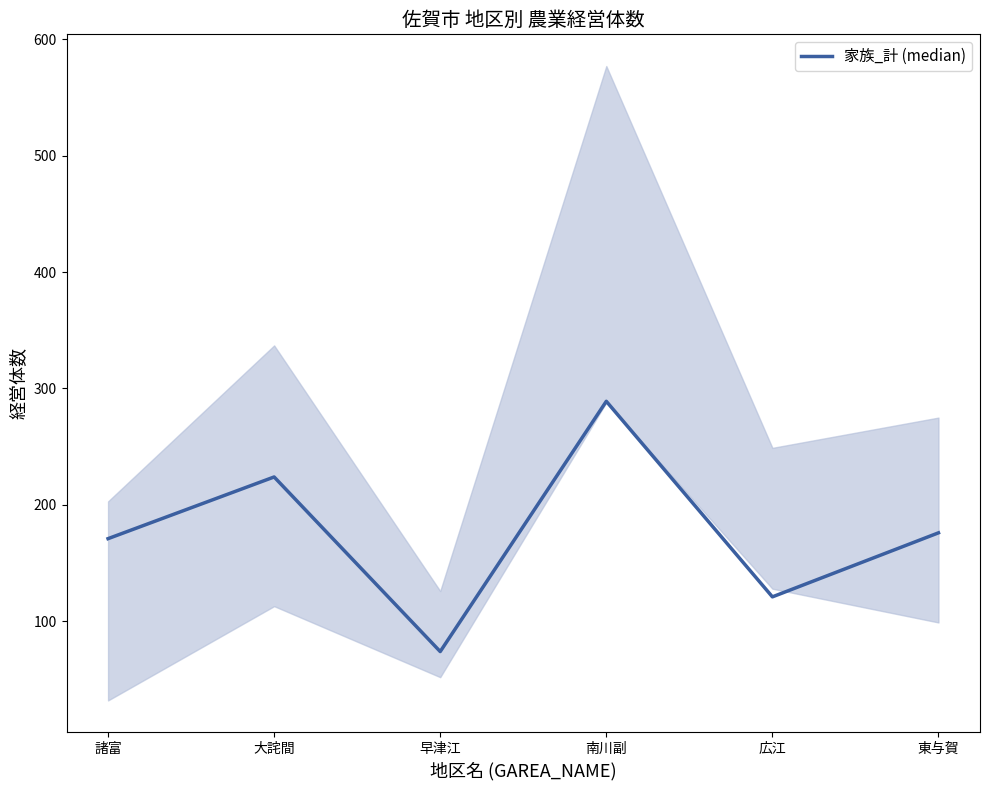

What is the label of the 4th point from the right?

早津江